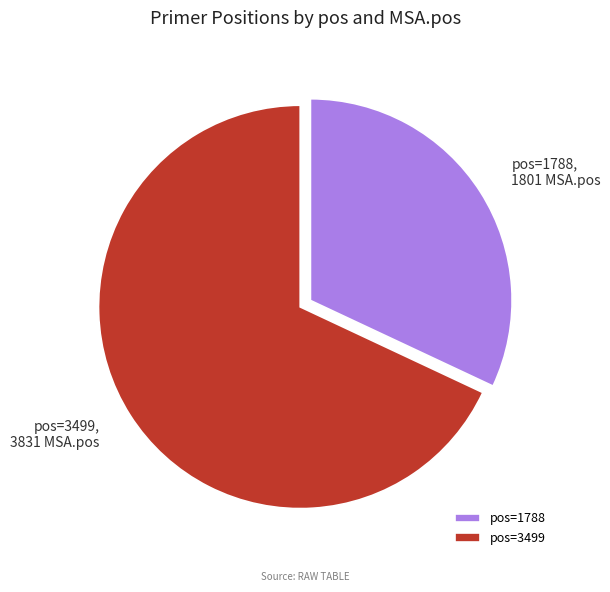

The pos=3499 slice represents 68% of the pie. True or false?

True